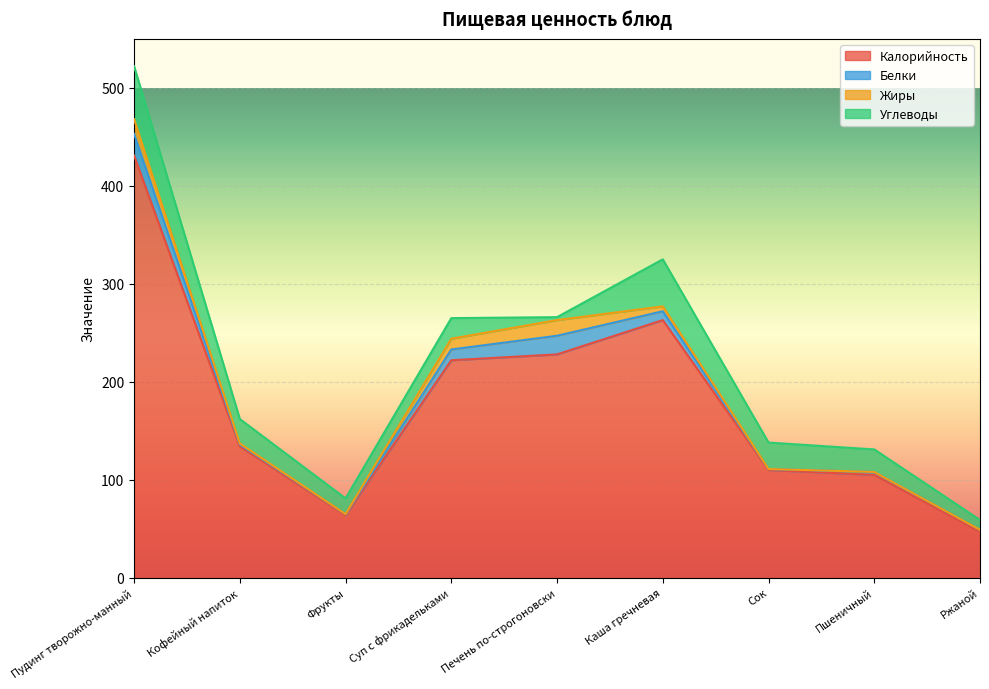

True or false: Углеводы has a value of 16 at Фрукты.

True